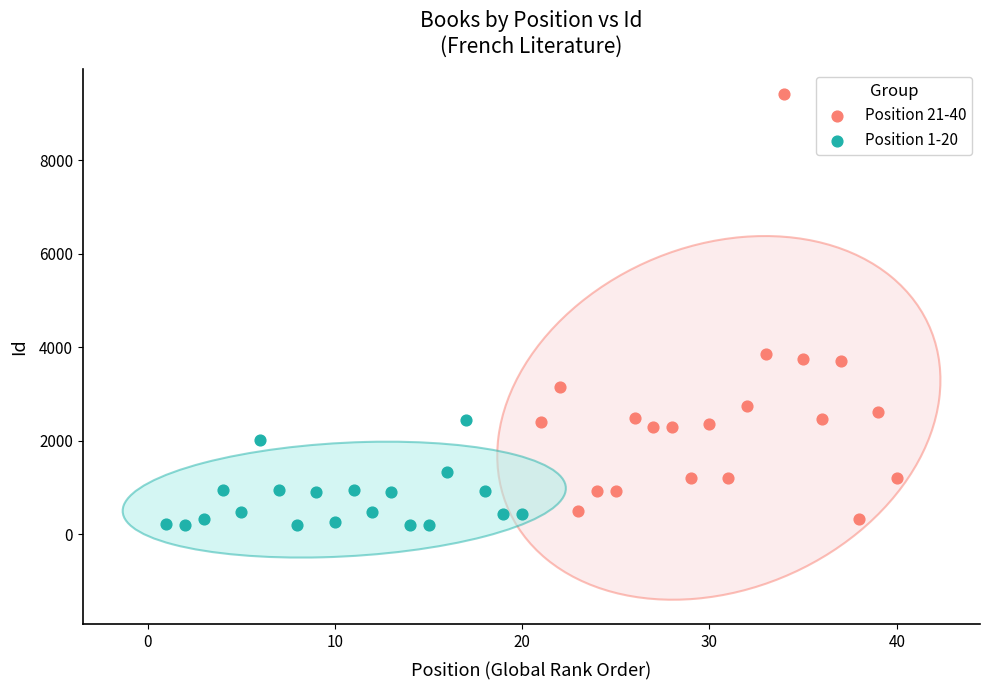

Which series has the widest spread of Y values?

Position 21-40